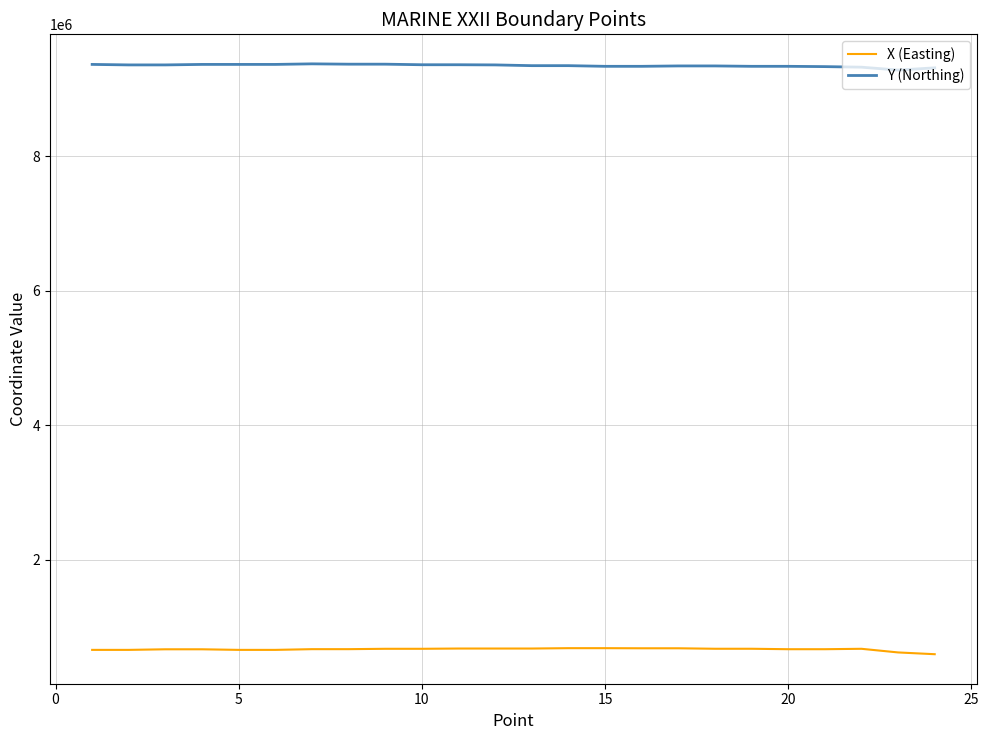

True or false: Y (Northing) and X (Easting) cross at least once.

False